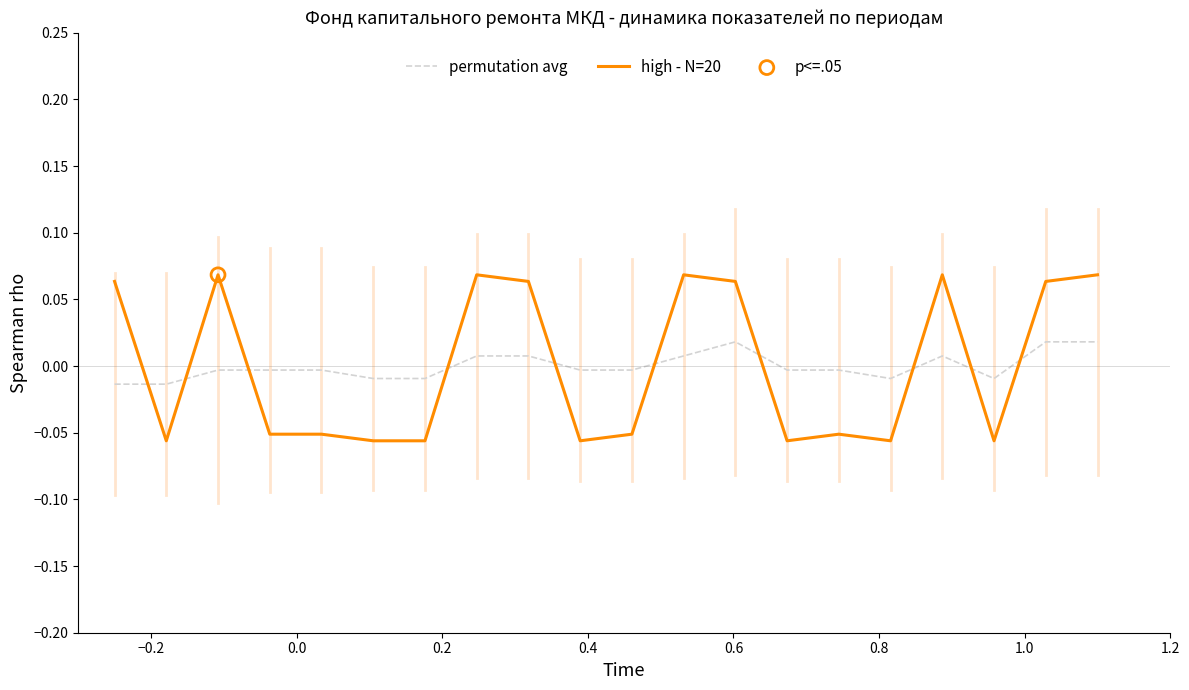

After their last crossing, which series has the higher values: permutation avg or high - N=20?

high - N=20